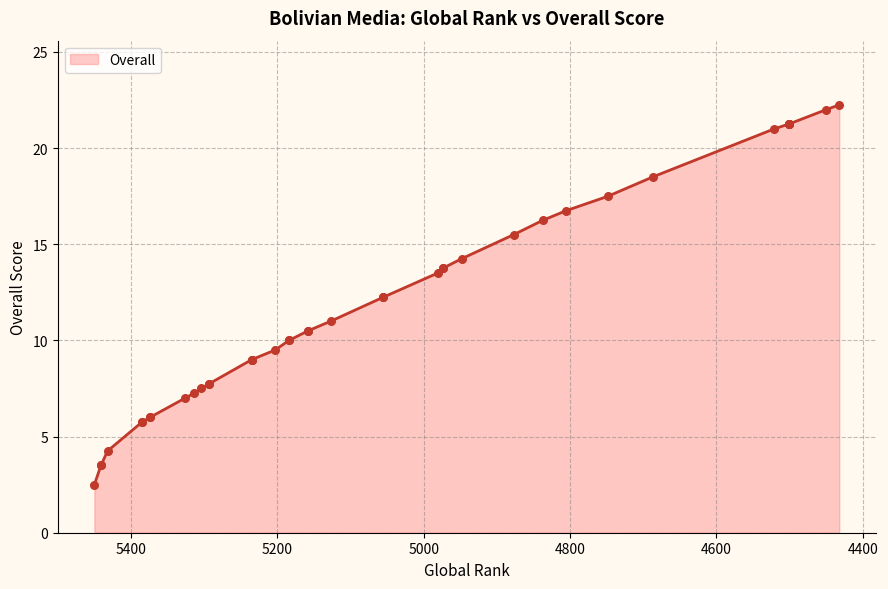

Which has a higher value, 5235 or 5304?

5235